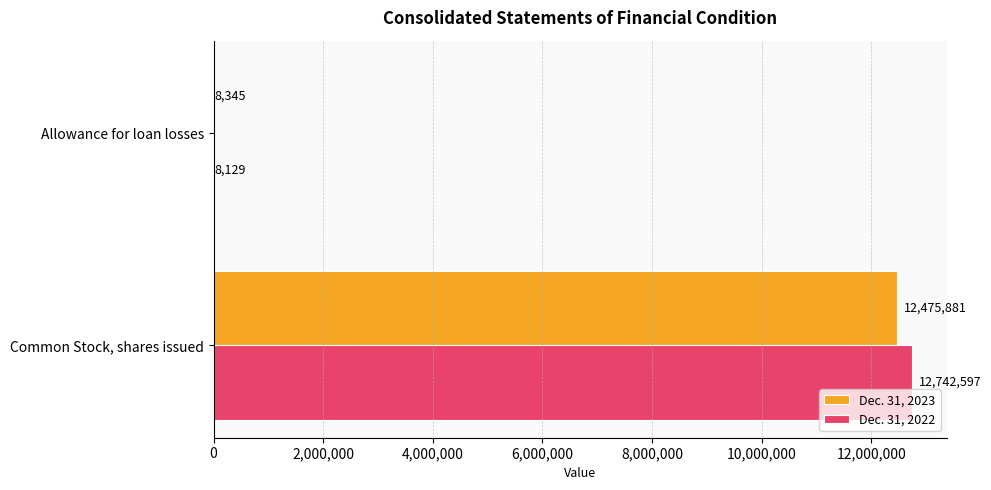

Which series has the widest spread of values?

Dec. 31, 2022